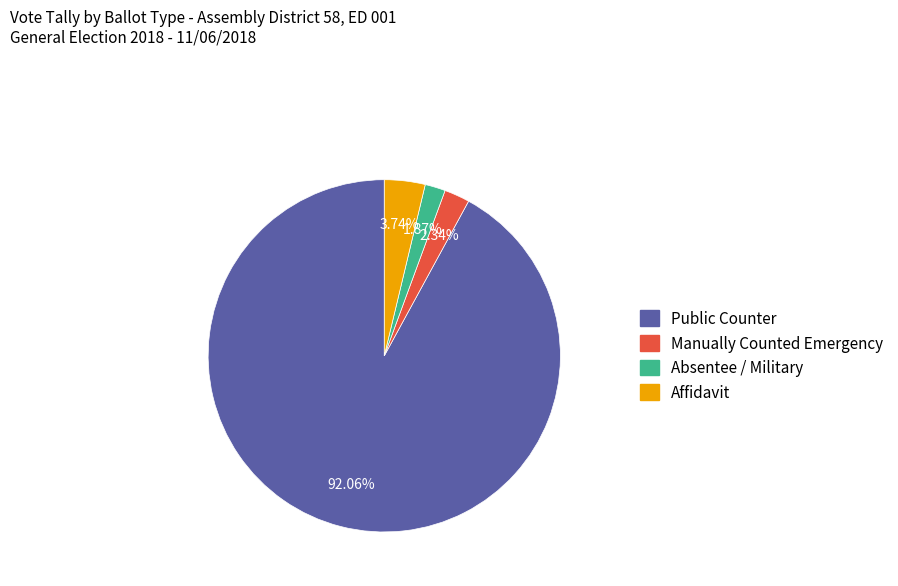

Is the sum of Absentee / Military and Manually Counted Emergency greater than half?

No